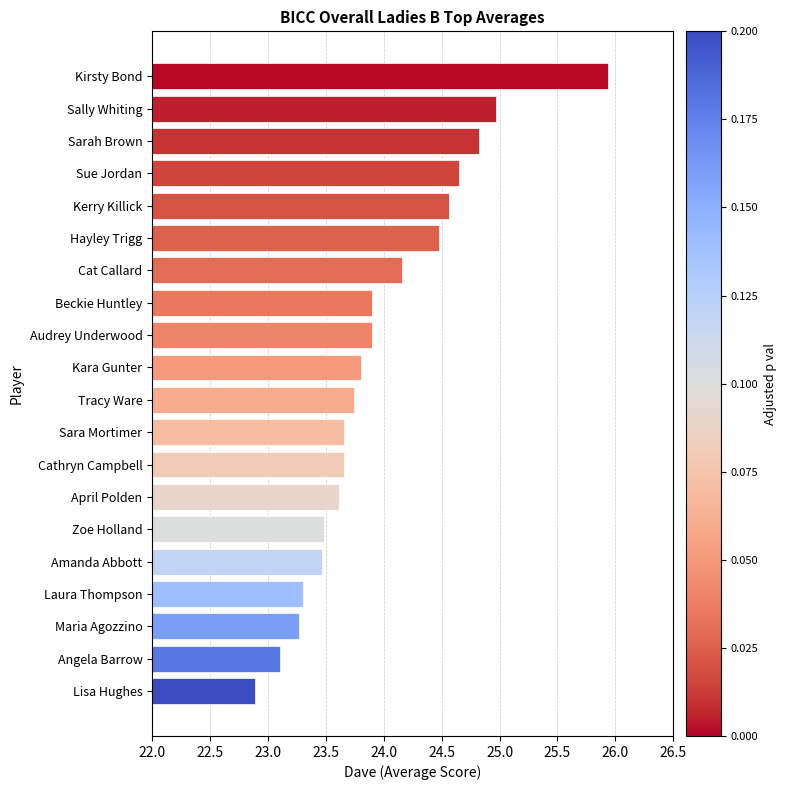

What is the smallest value displayed?

22.9